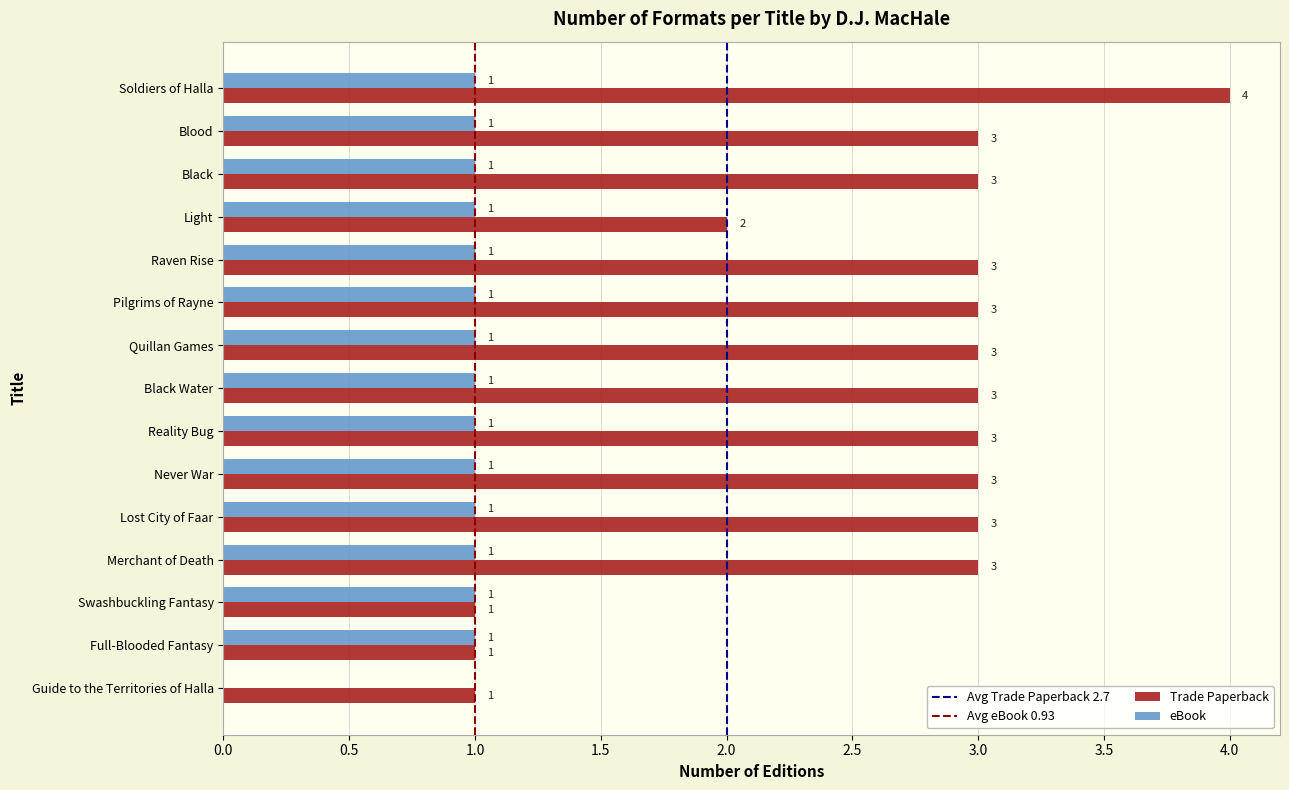

What is the sum of all Trade Paperback values?

39